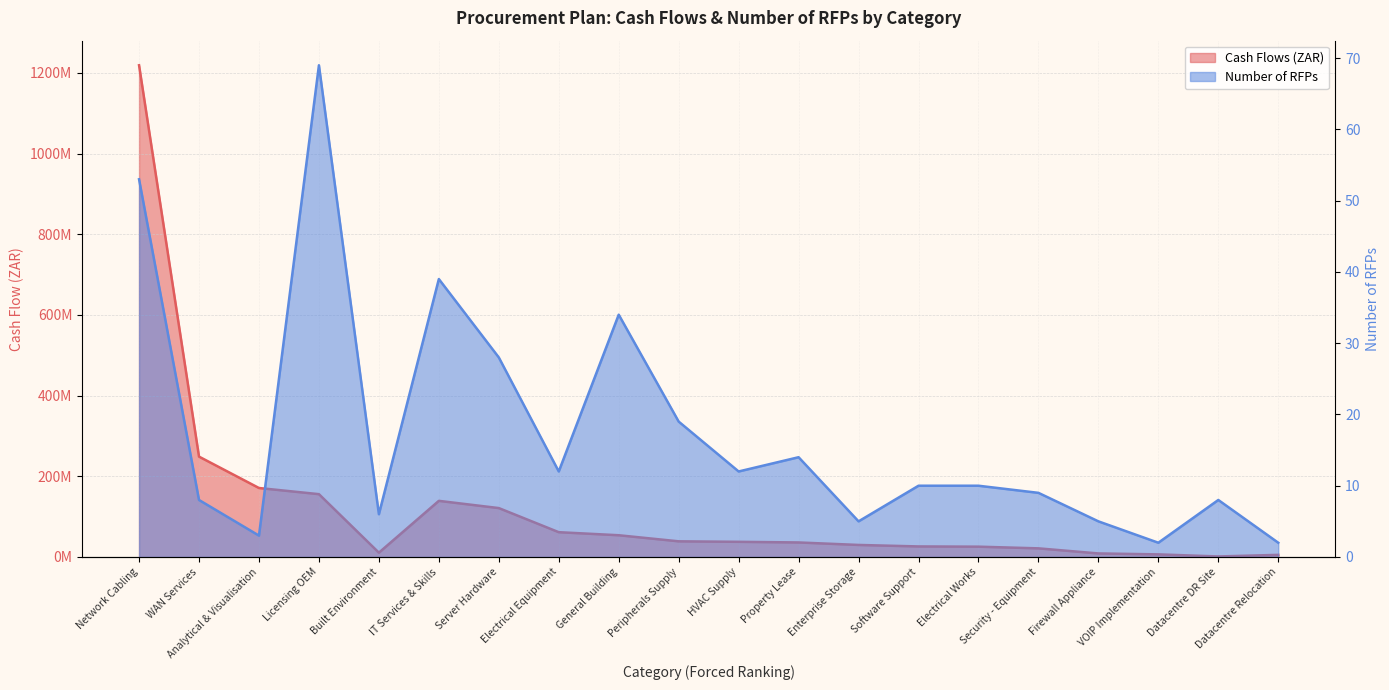

Reading left to right, list all the values displayed in this chart.

Cash Flows: 1218952657.3	248800000.0	170999554.0	155751108.6	10701500.0	139169721.5	121248000.0	61476000.0	53921968.7	38834280.0	37622130.4	36028121.0	29859000.0	26162372.8	25576160.0	21421445.3	8800000.0	6500000.0	1306000.0	5300000.0
Number of RFPs: 53.0	8.0	3.0	69.0	6.0	39.0	28.0	12.0	34.0	19.0	12.0	14.0	5.0	10.0	10.0	9.0	5.0	2.0	8.0	2.0